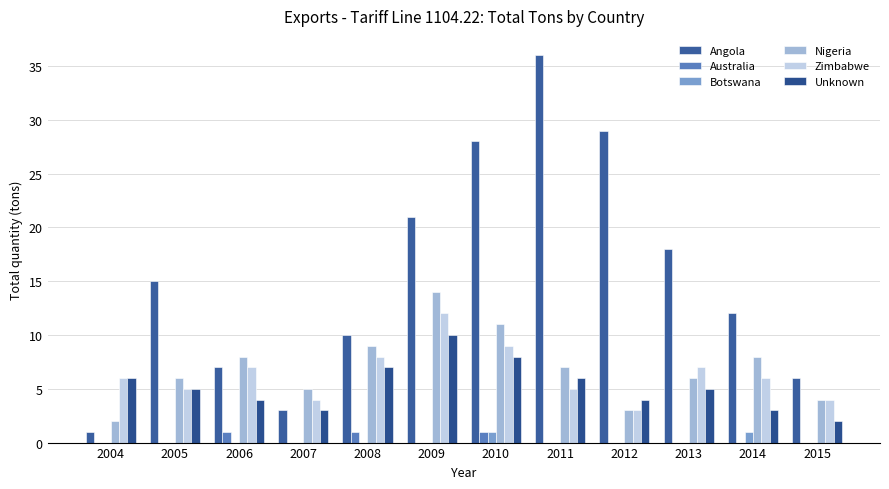

Which series changed the most between 2004 and 2009?

Angola